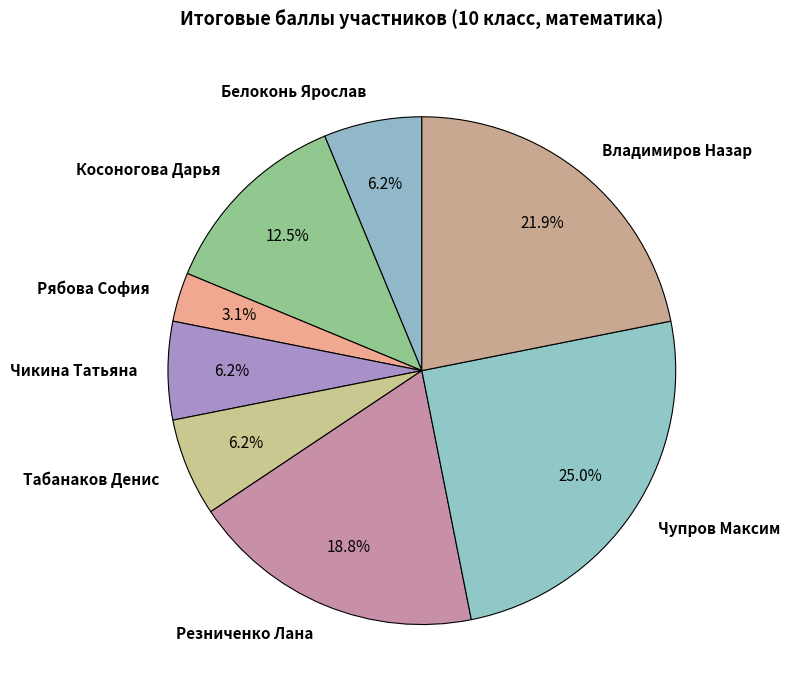

Approximately how many times larger is the value at Косоногова Дарья compared to Табанаков Денис?

2.0